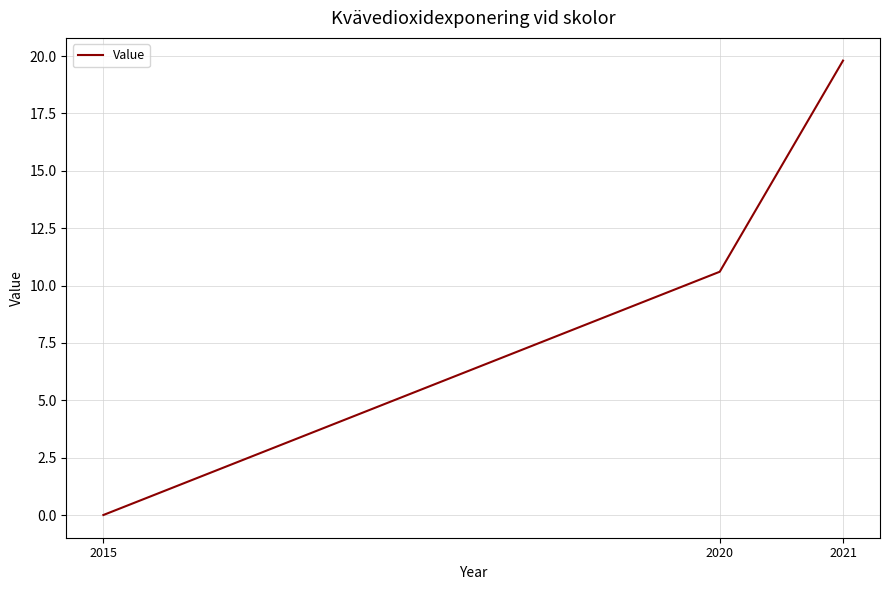

What is the greatest value displayed?

19.8